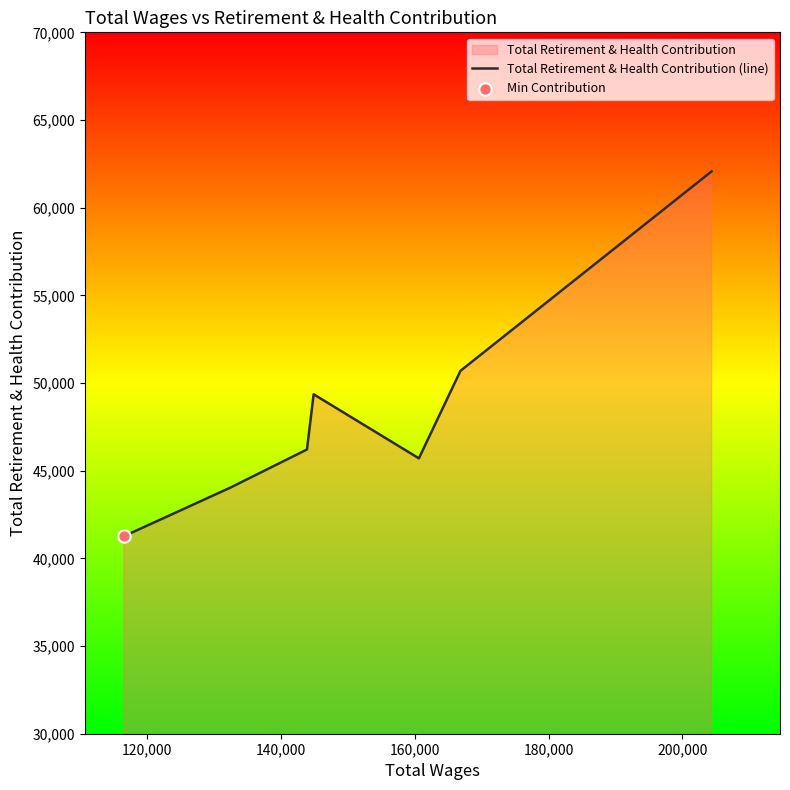

What is the minimum value shown in the chart?

41264